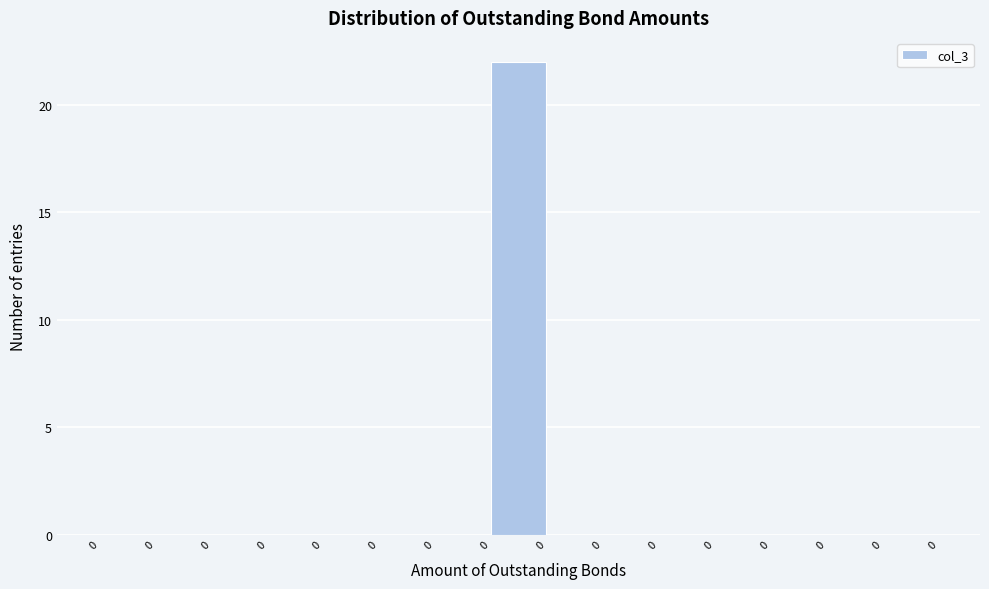

How many data points does each series have?

15